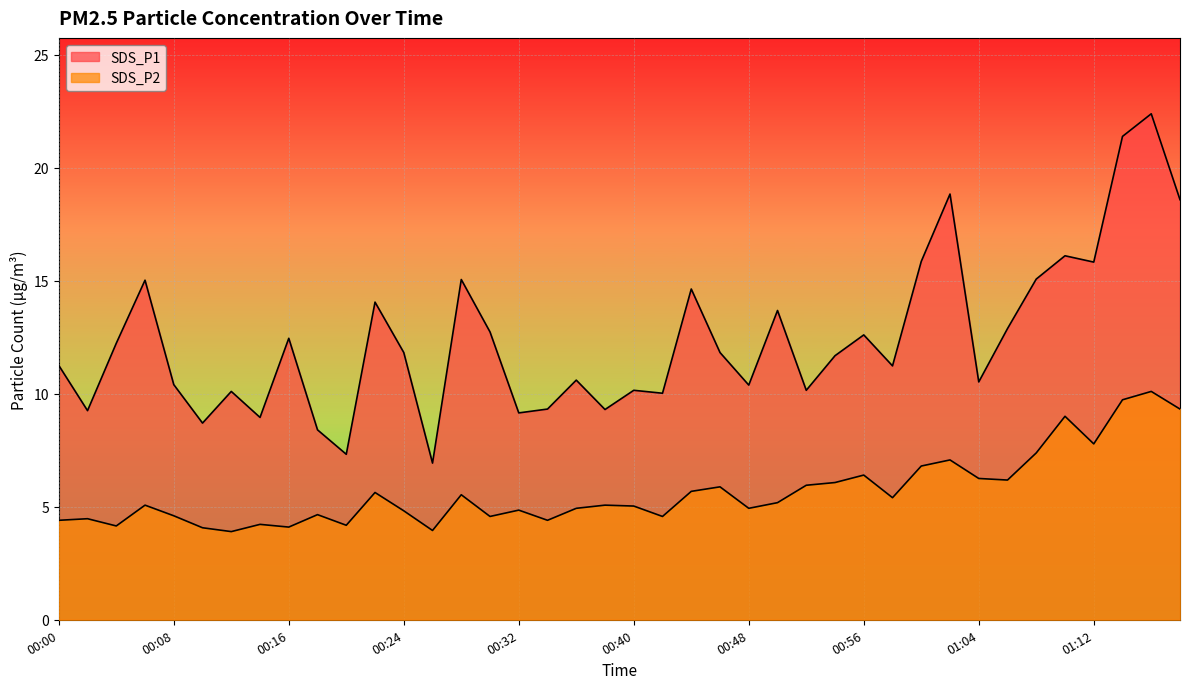

What are all the series names shown in the legend?

SDS_P1, SDS_P2